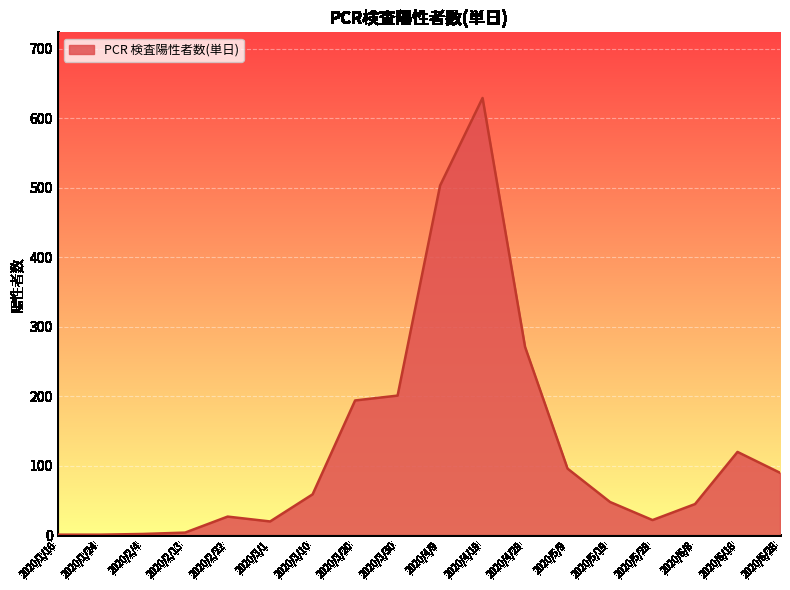

What is the ratio of the value at 2020/5/19 to the value at 2020/6/18?

0.4